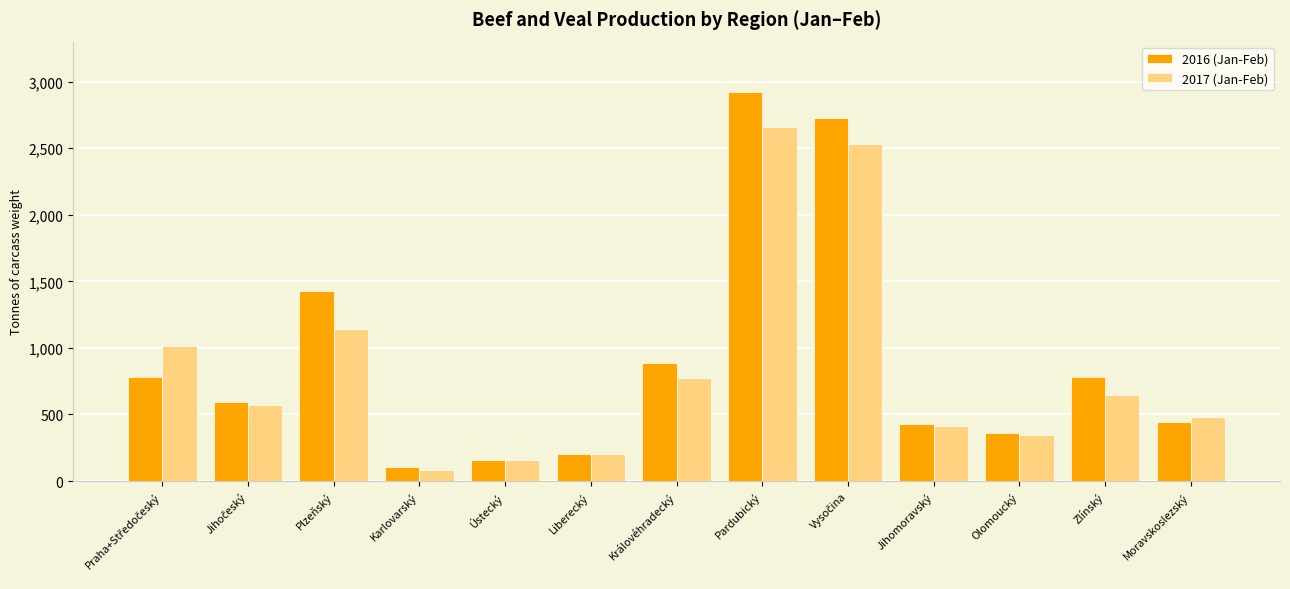

Which series changed the most between Ústecký and Jihomoravský?

2016 (Jan-Feb)